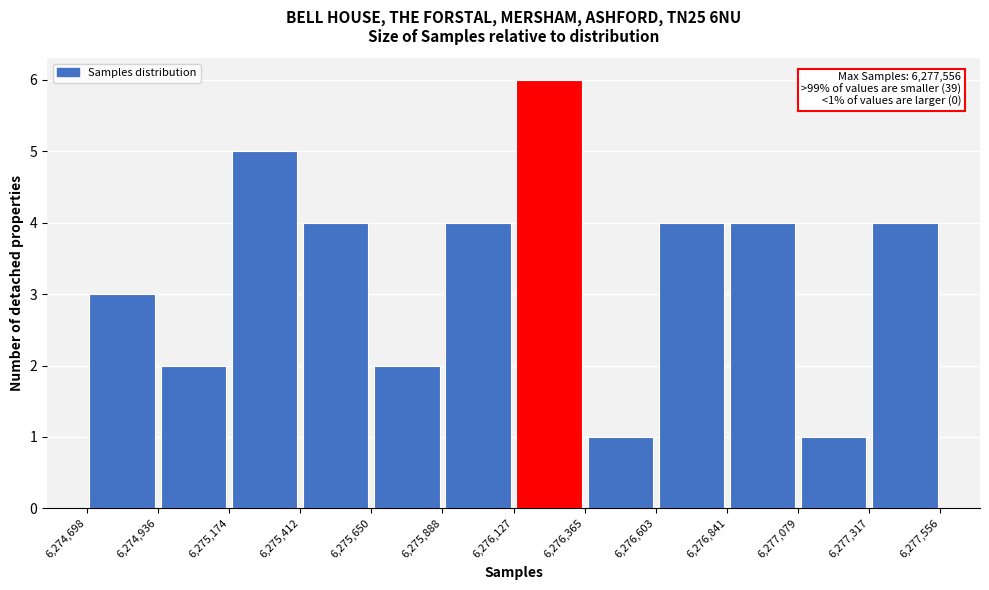

Which range on the x-axis has the tallest bar?

6,276,127 to 6,276,365